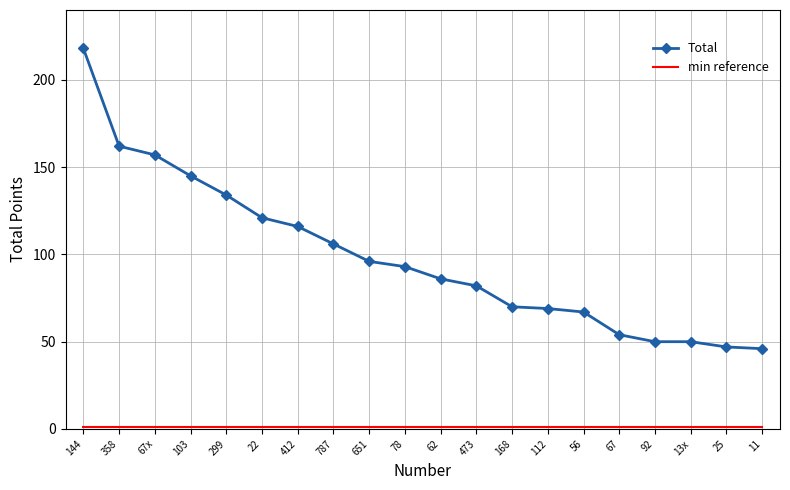

Read the Total value at 168, to the nearest 50.

50